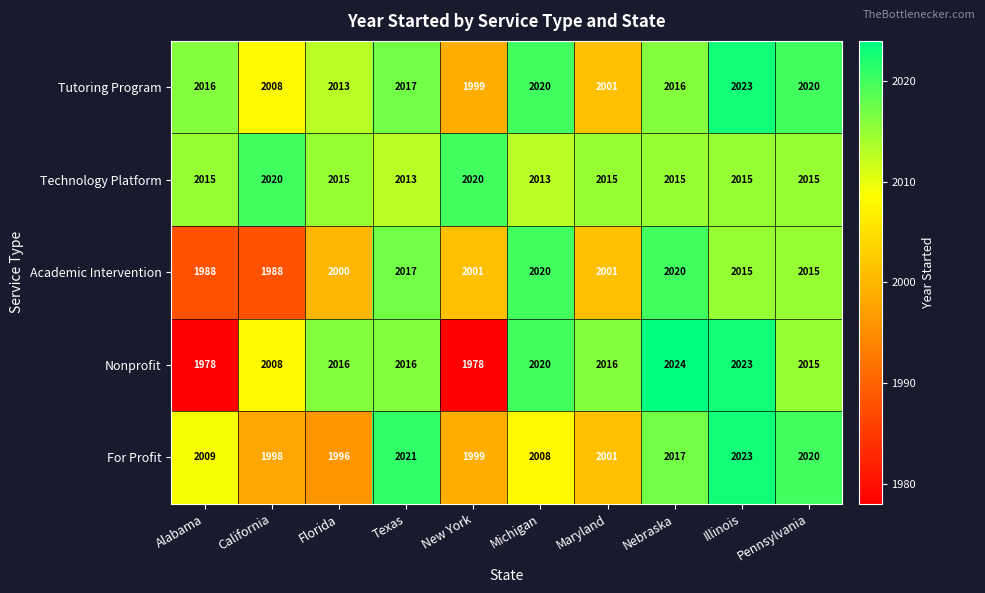

What is the spread (max minus min) of values at Pennsylvania?

5